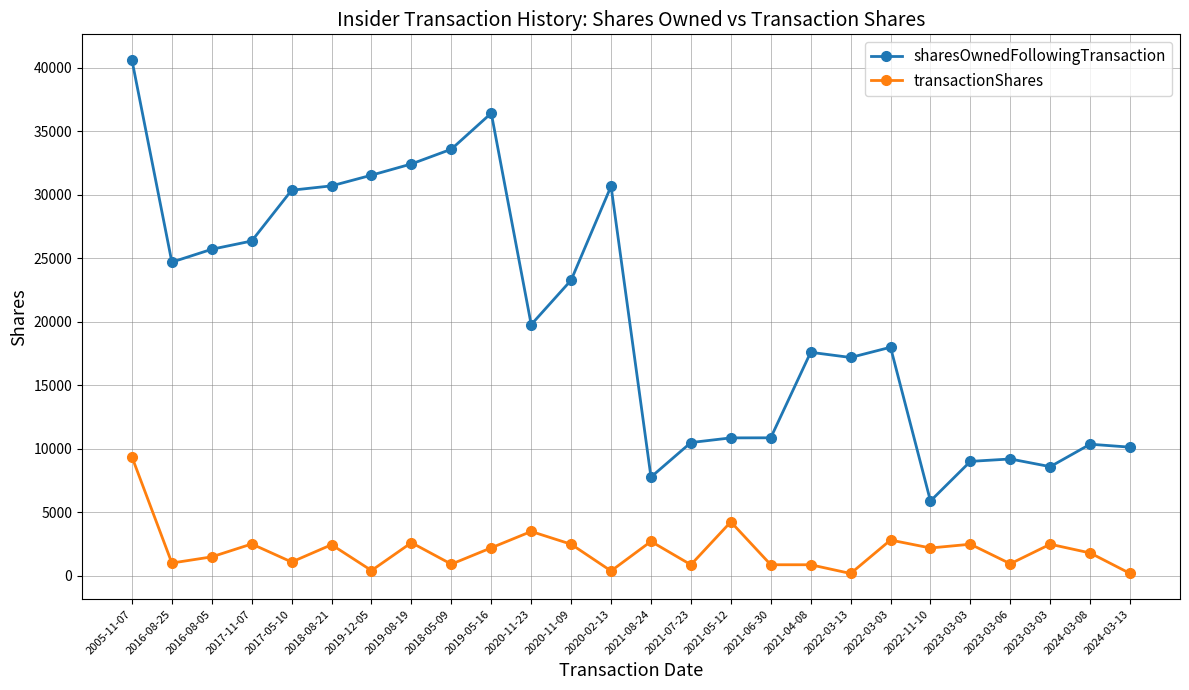

What is the sum of all sharesOwnedFollowingTransaction values?

532390